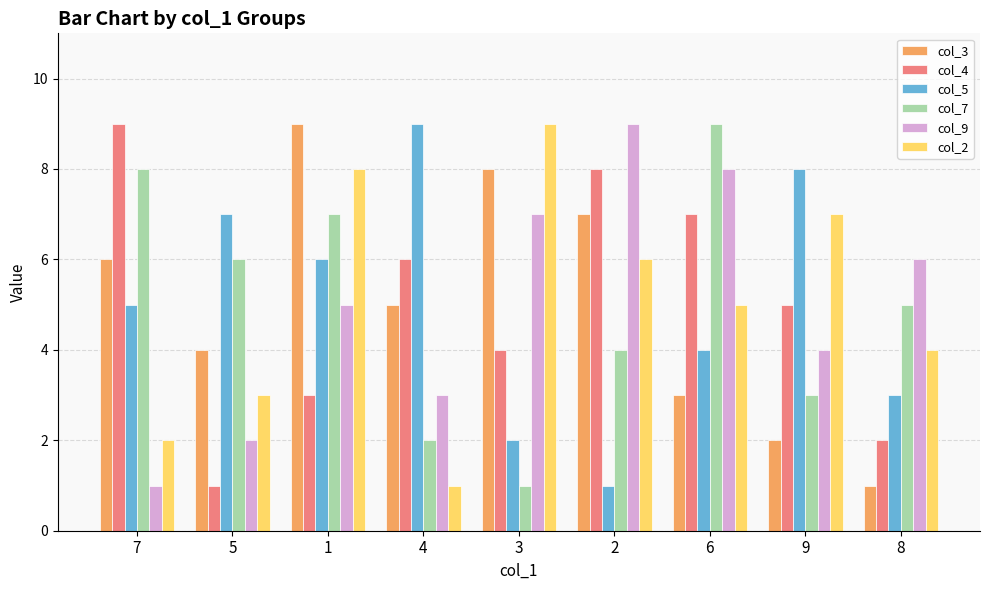

What is the total value across all series at 7?

31